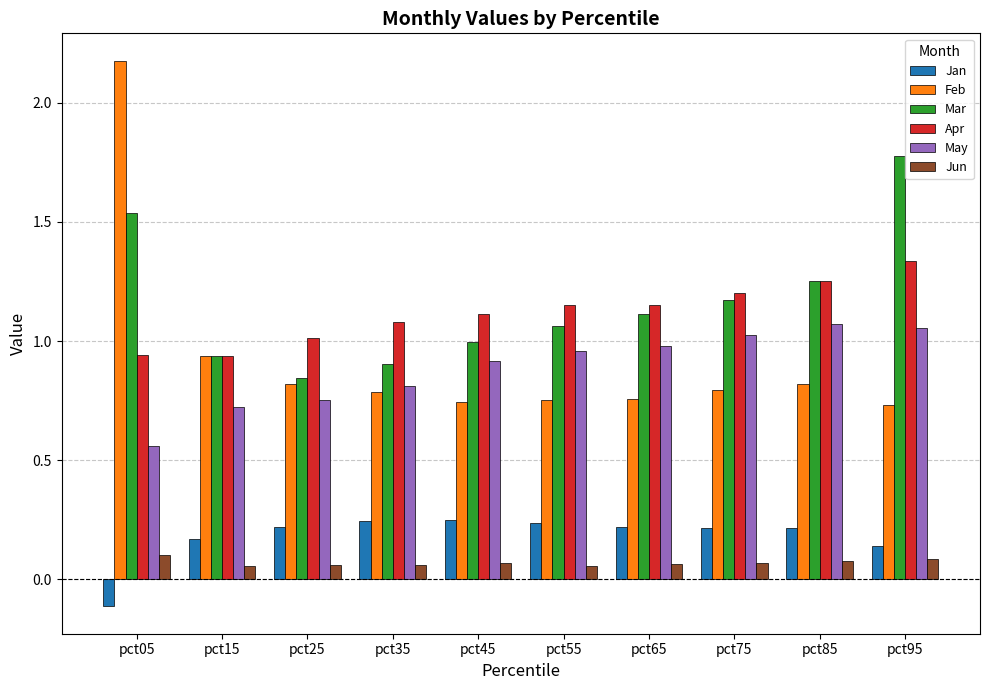

Is the value of Apr at pct45 greater than the value of Jan at pct85?

Yes